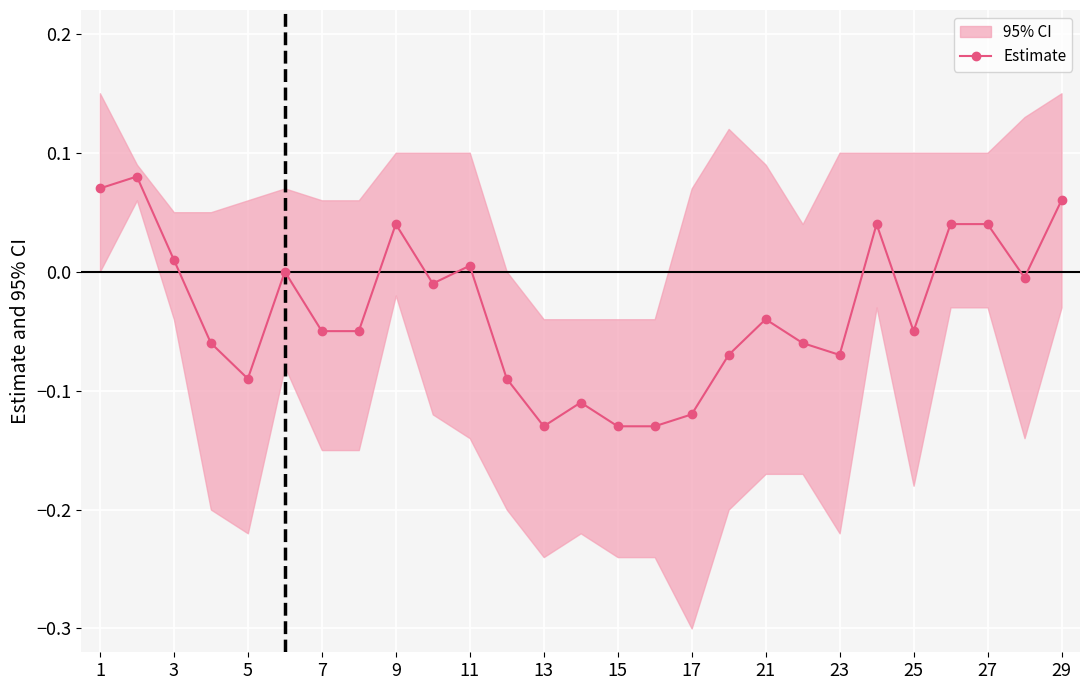

True or false: Estimate has a value of 0.1 at 27.

False